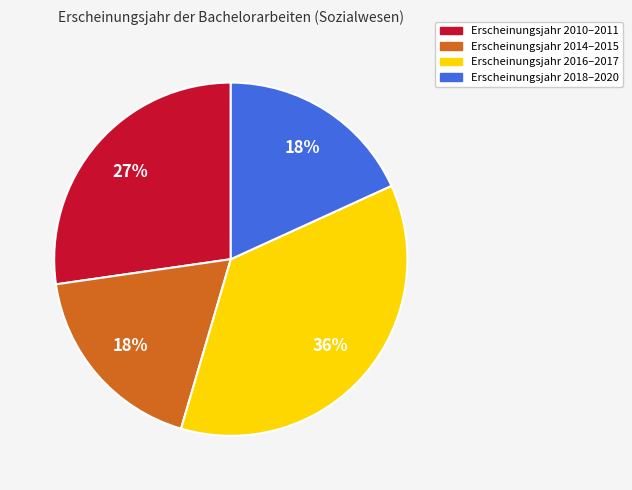

Does any single category account for the majority?

No